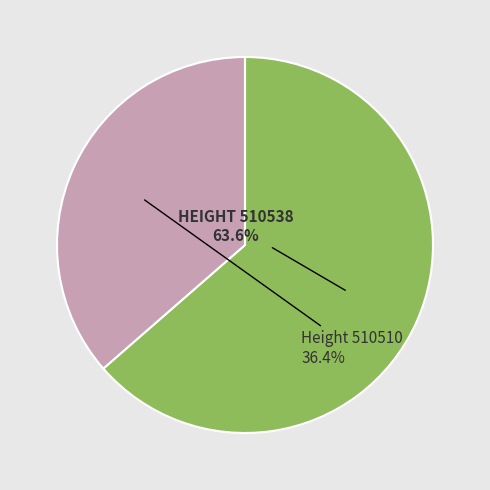

Is there a majority slice in this chart?

Yes